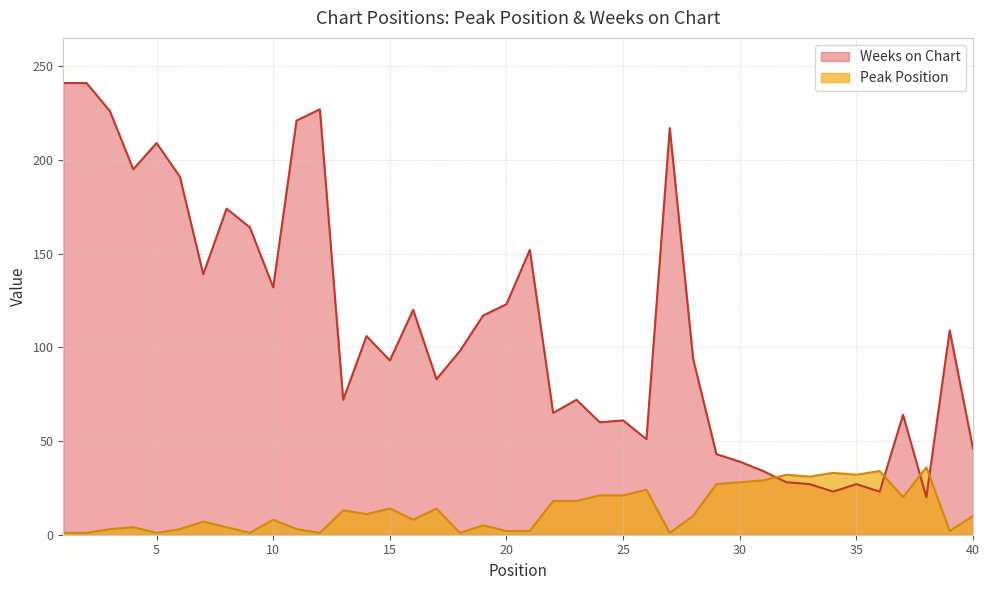

How many distinct data groups are displayed?

2